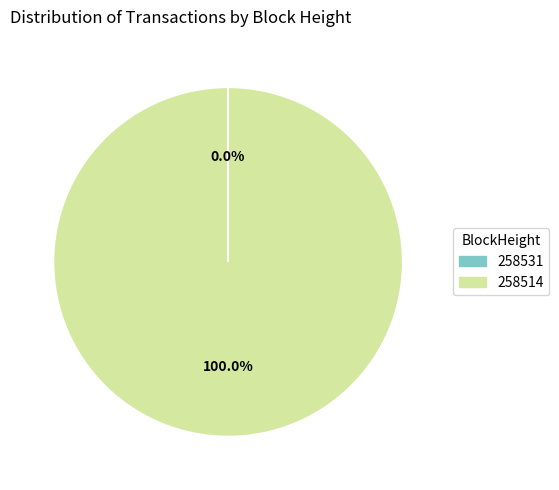

Which category has the biggest portion of the pie?

258514